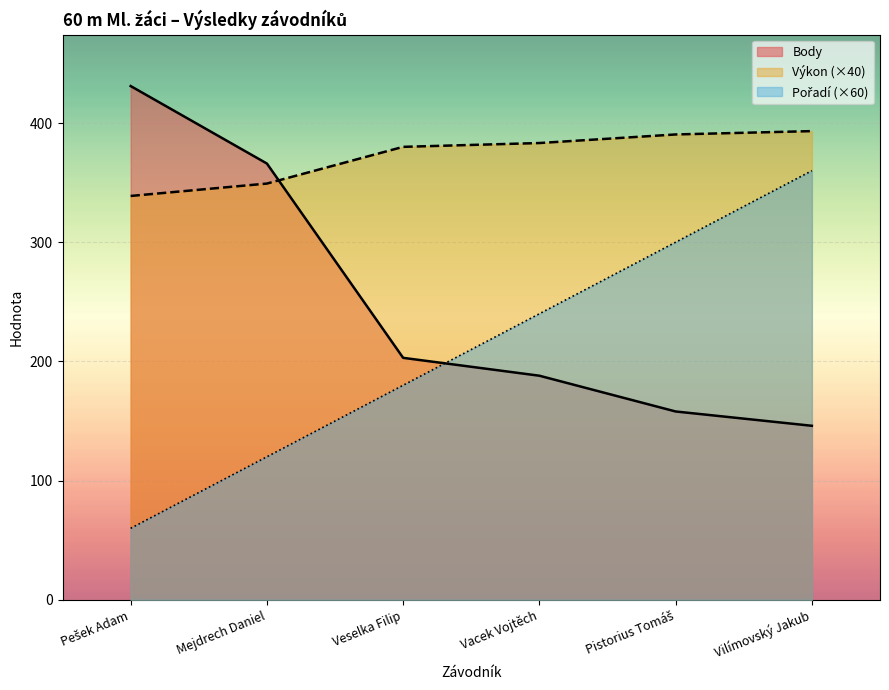

True or false: Body and Pořadí cross at least once.

True